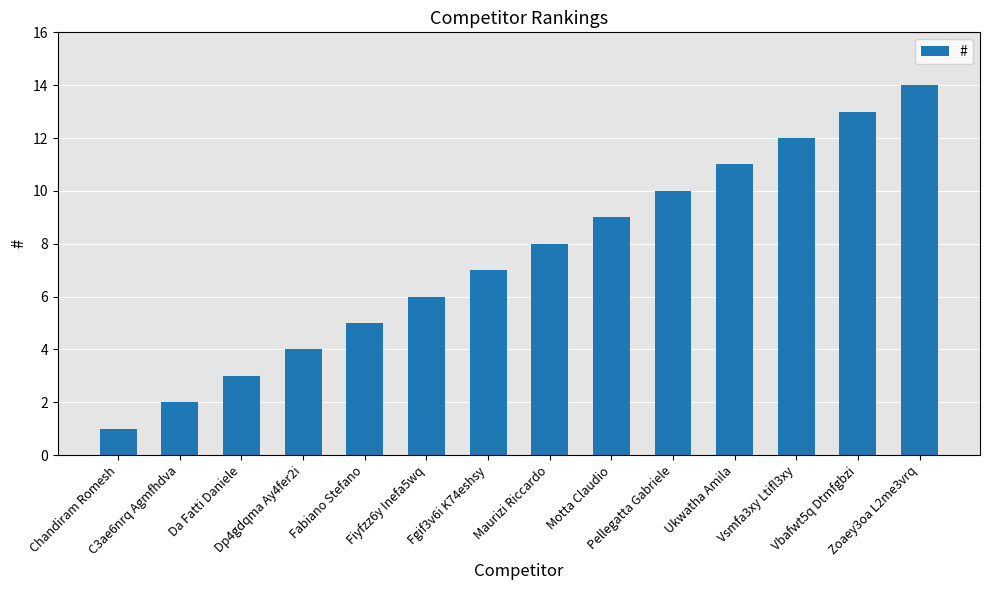

Count the number of categories in the chart.

14